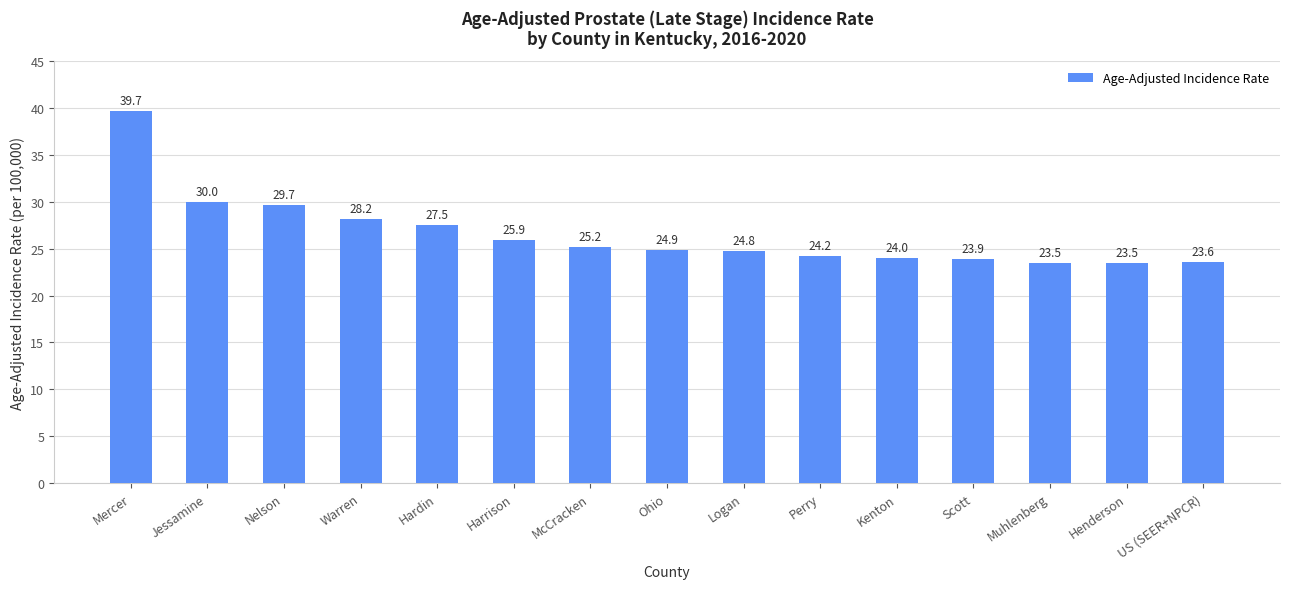

What is the ratio of the value at Henderson to the value at McCracken?

0.9